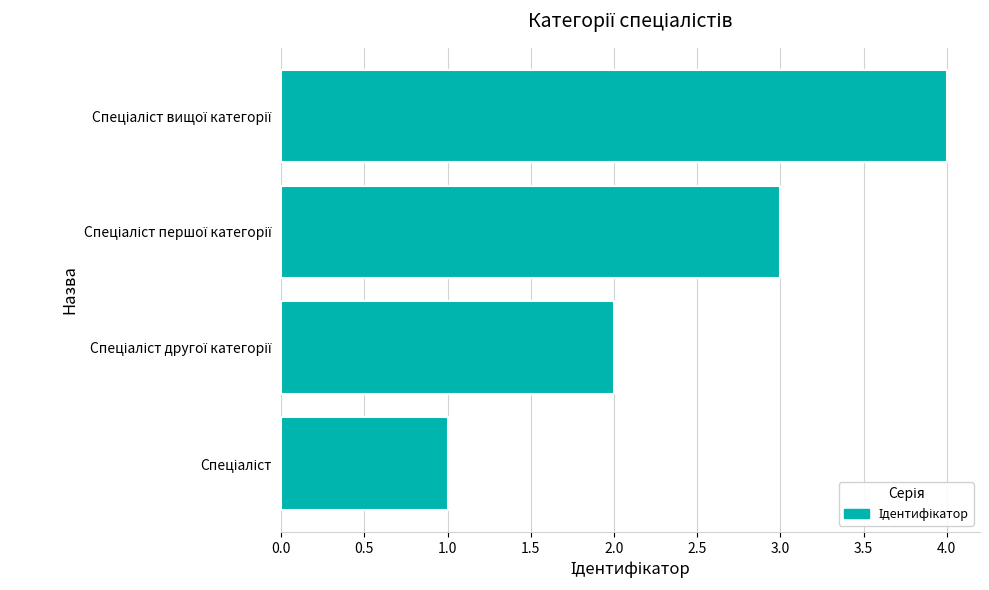

What is the greatest value displayed?

4